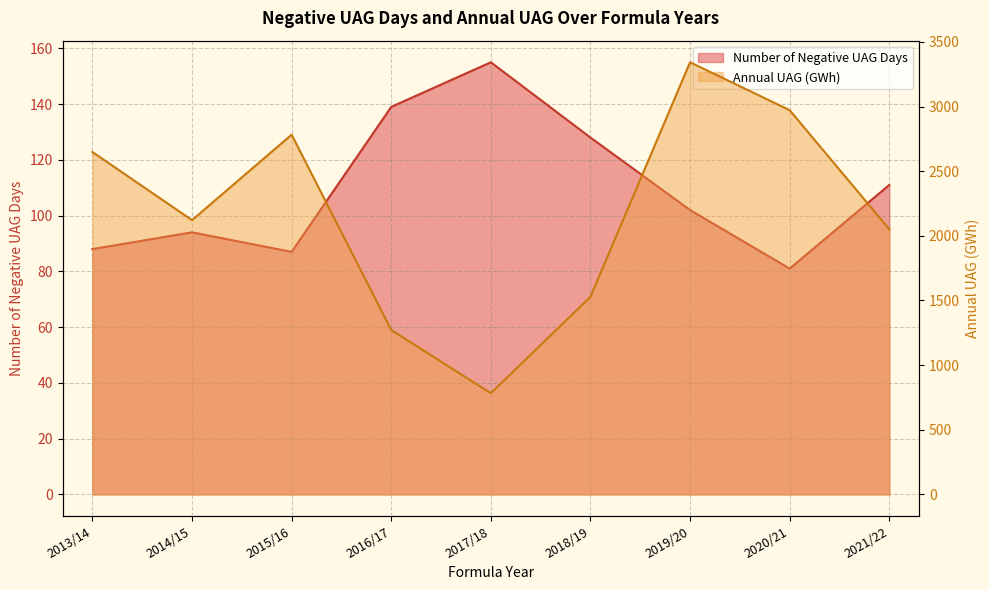

Reading right to left, transcribe all the data shown in this chart.

Number of Negative UAG Days: 111.0	81.0	102.0	128.0	155.0	139.0	87.0	94.0	88.0
Annual UAG (GWh): 2051.1	2971.6	3342.2	1528.4	782.7	1271.7	2782.2	2121.3	2648.0